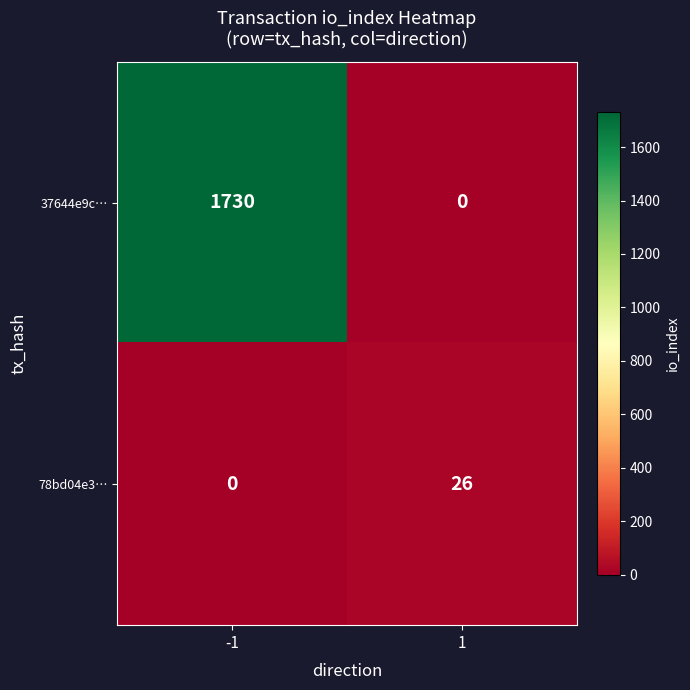

Reading right to left, list all the values displayed in this chart.

37644e9c…: 1=0	-1=1730
78bd04e3…: 1=26	-1=0